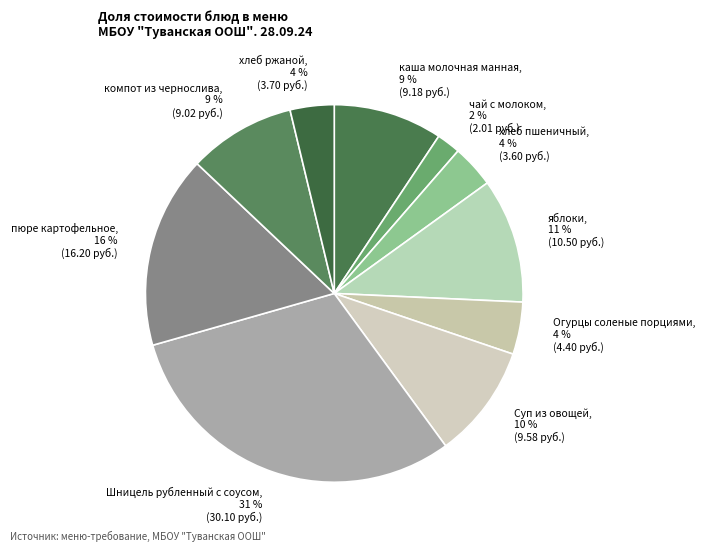

Which slice is the largest?

Шницель рубленный с соусом